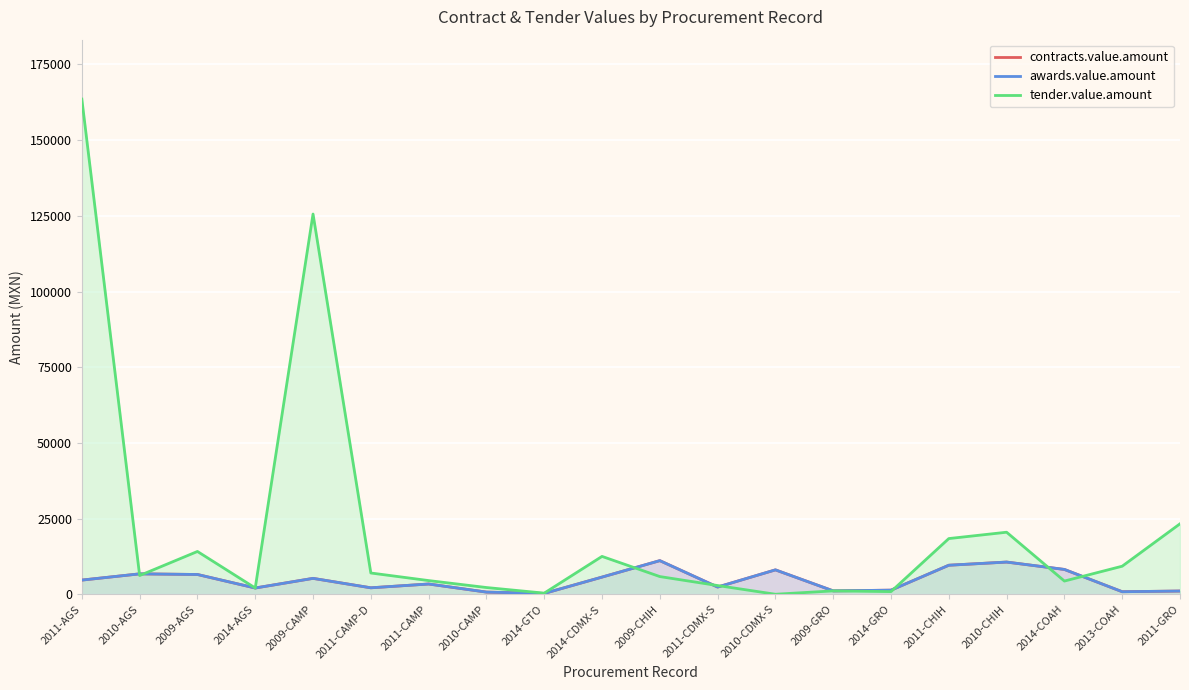

True or false: contracts.value.amount has a value of 10643.3 at 2010-CDMX-S.

False